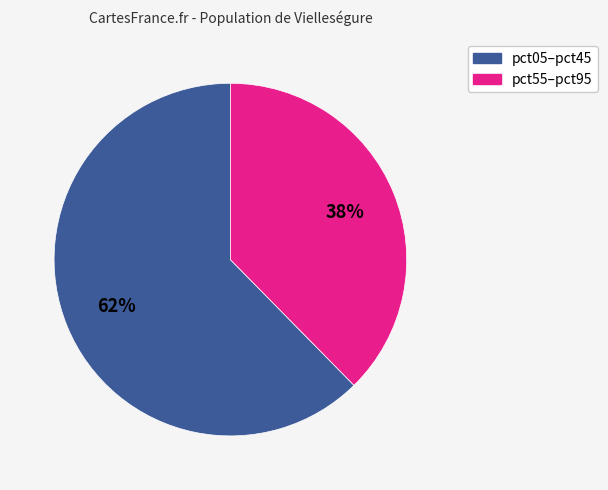

How many segments does this pie chart have?

2